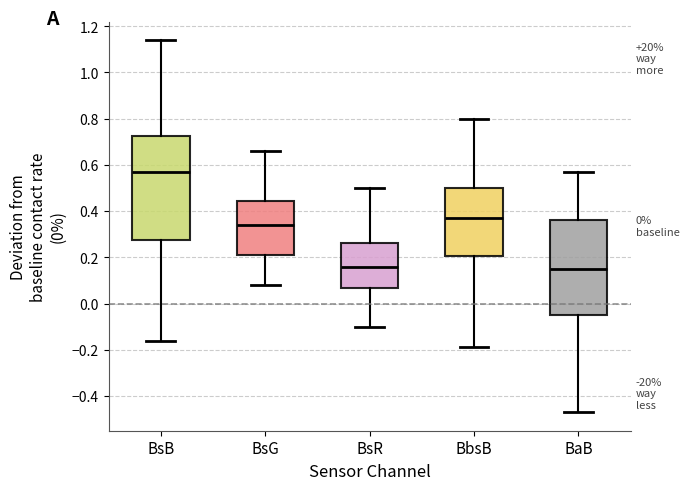

Which box's median line is the highest?

BsB